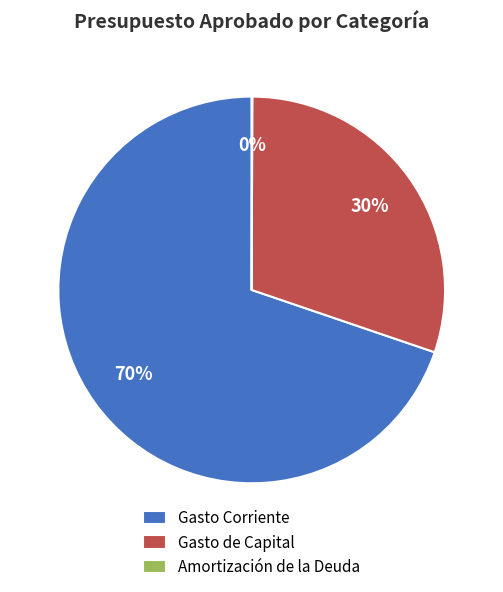

To the nearest percent, what is the average slice percentage?

33%